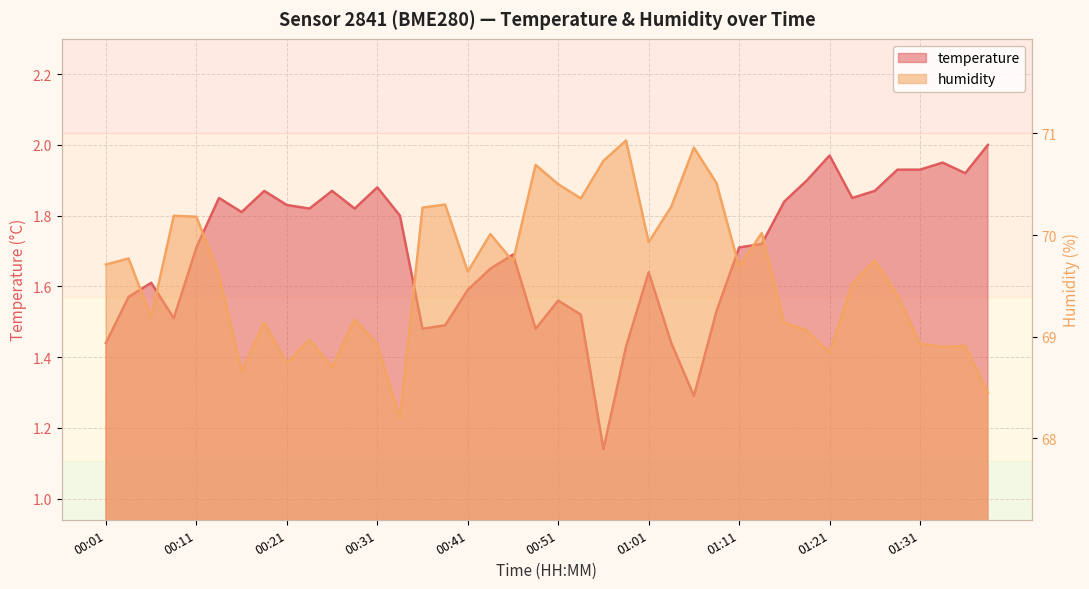

What is the sum of all humidity values?

2784.5